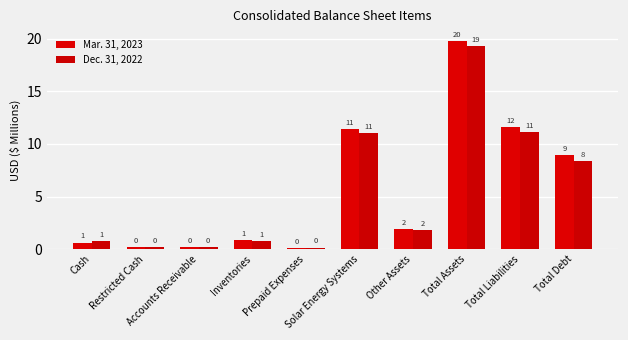

Rank the series by their maximum value, from highest to lowest.

Mar. 31, 2023, Dec. 31, 2022